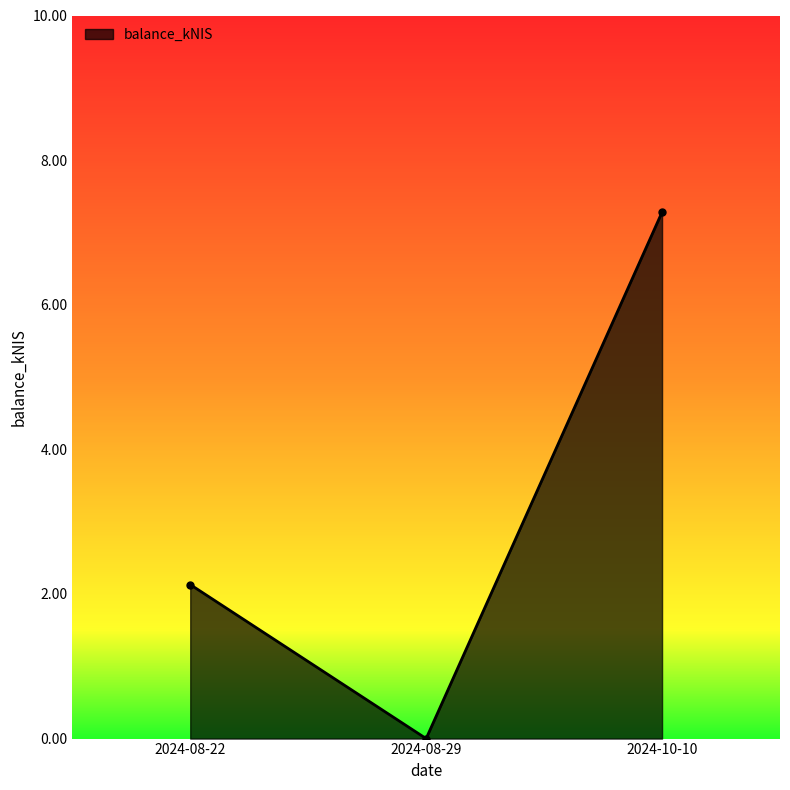

What is the label of the 1st point from the left?

2024-08-22